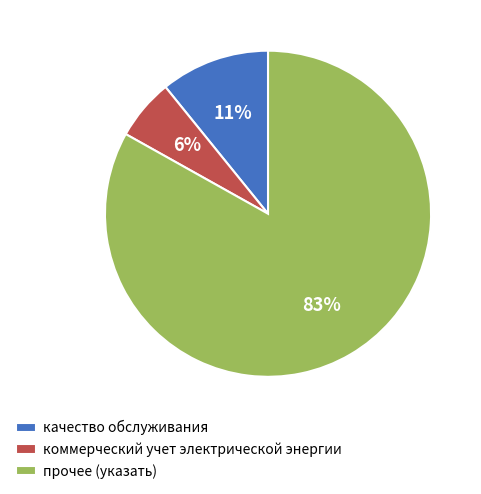

How many segments does this pie chart have?

3